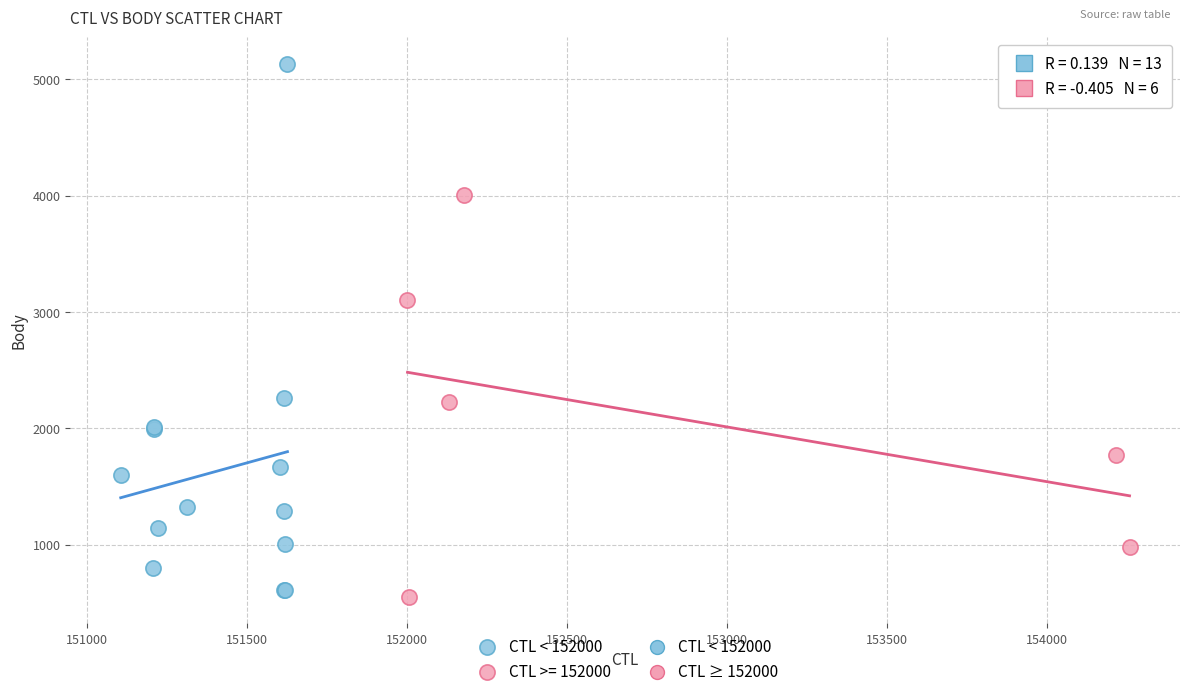

Which series has the largest Y range (max minus min)?

CTL < 152000